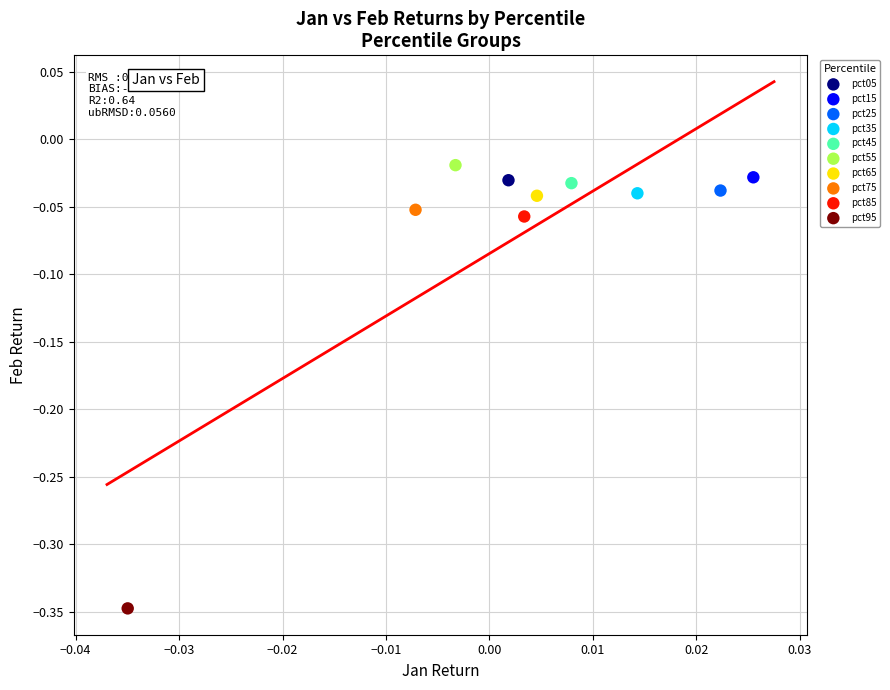

Which series reaches the minimum Y coordinate?

pct95